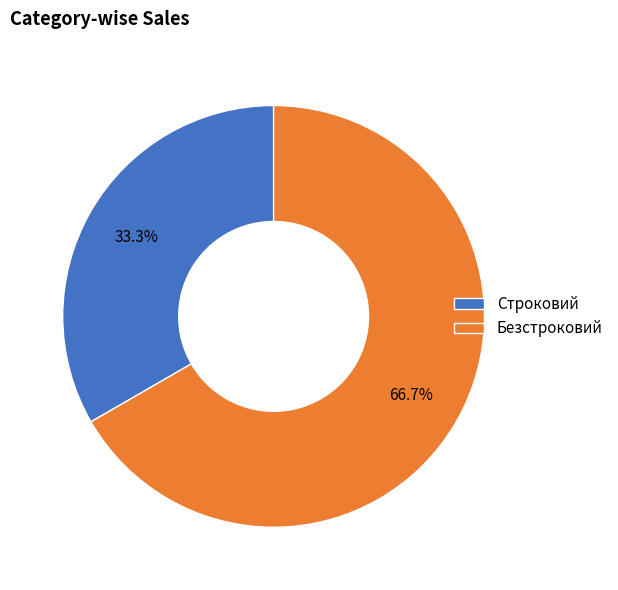

Is the sum of Безстроковий and Строковий greater than half?

Yes